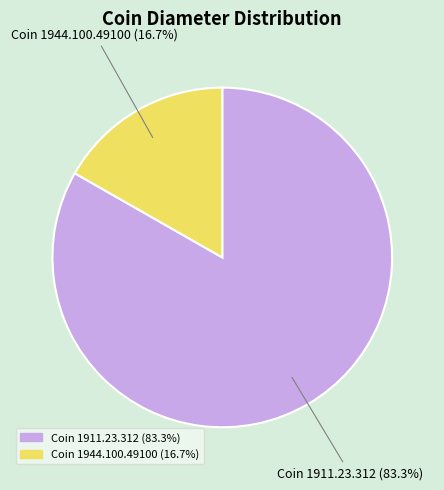

Is it true that Coin 1944.100.49100 is 17% of the pie?

True